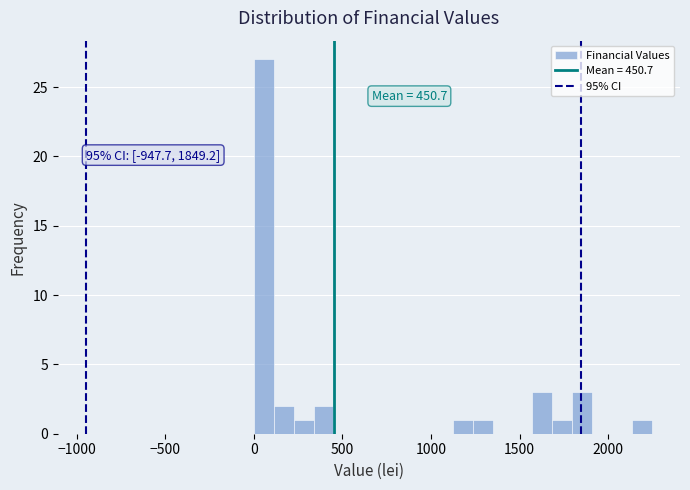

Read against the x-axis, roughly where is the centre of the tallest bar?

50